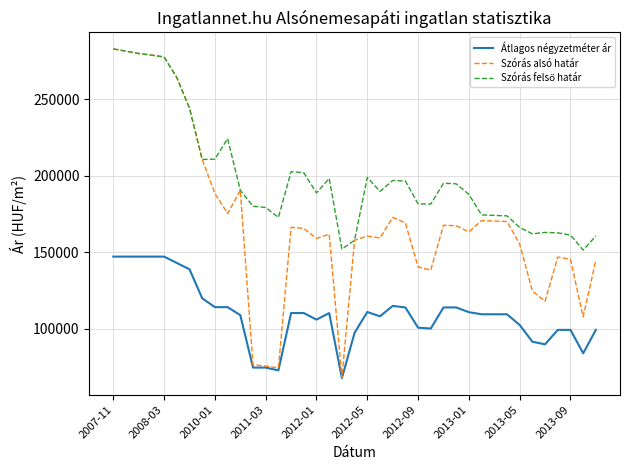

Which series has the widest spread of values?

Szórás alsó határ